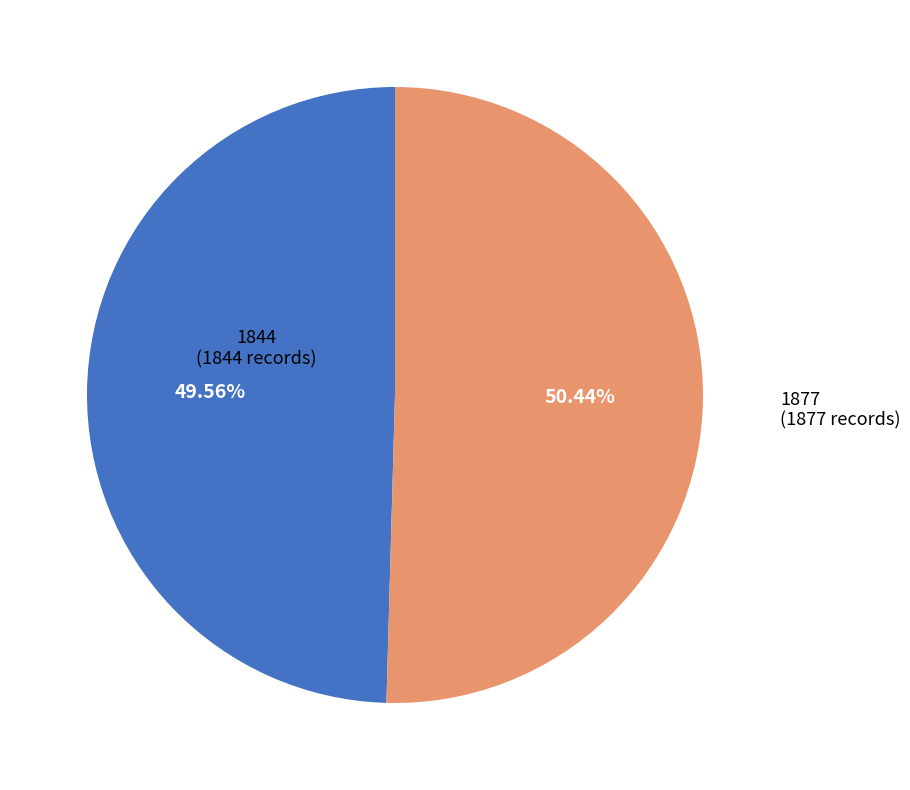

Is there a majority slice in this chart?

Yes